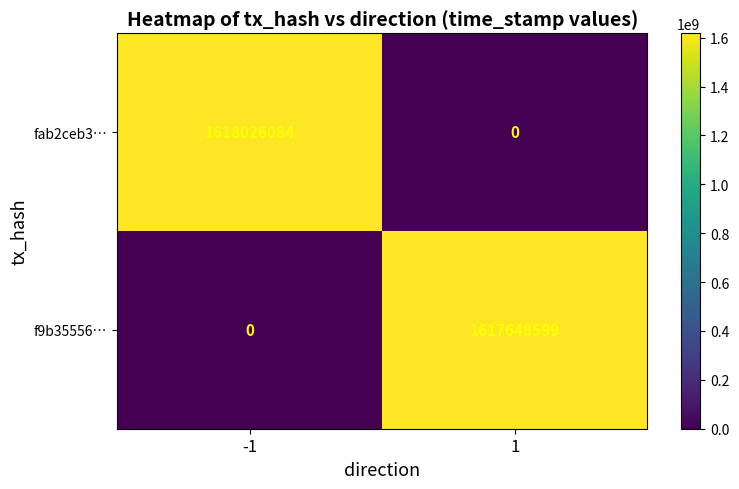

Which series changed the most between -1 and 1?

fab2ceb3…